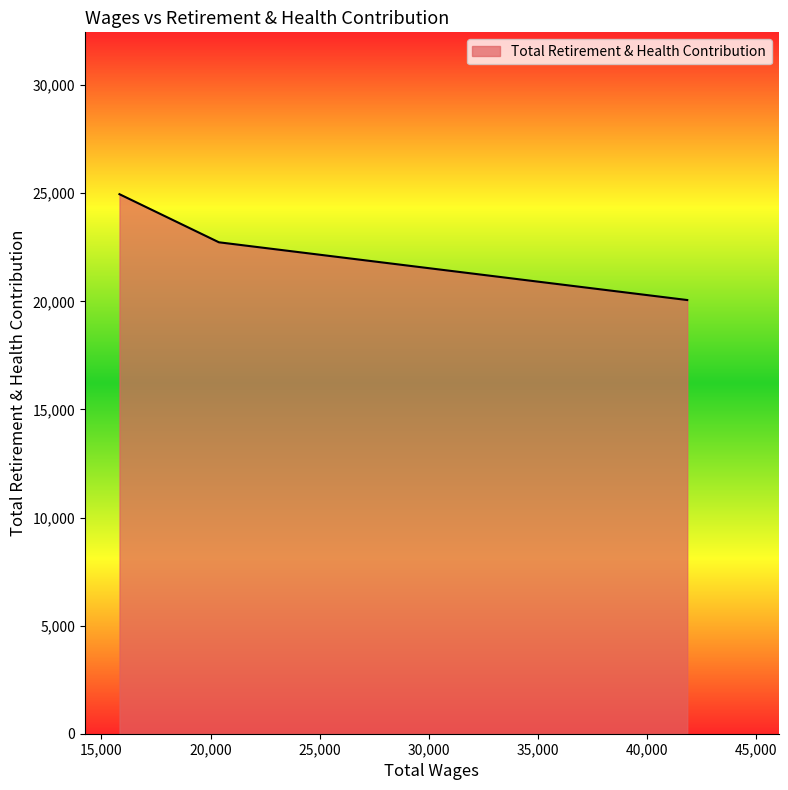

What is the maximum value shown in the chart?

24956